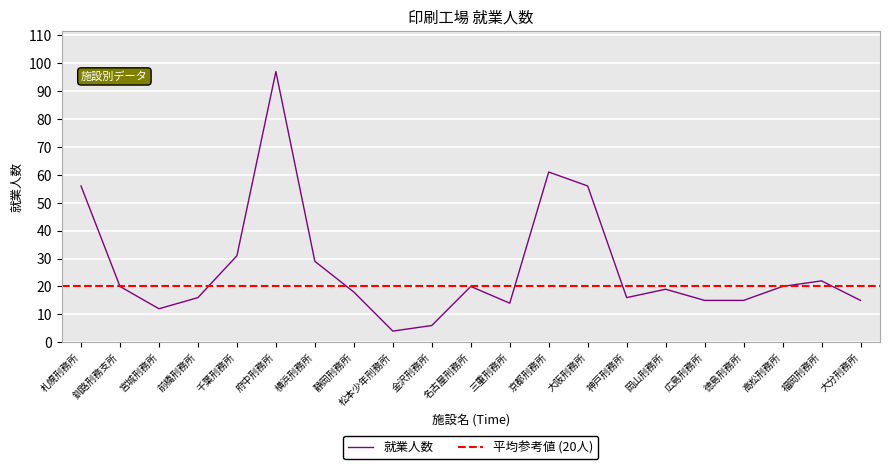

What is the maximum value shown in the chart?

97